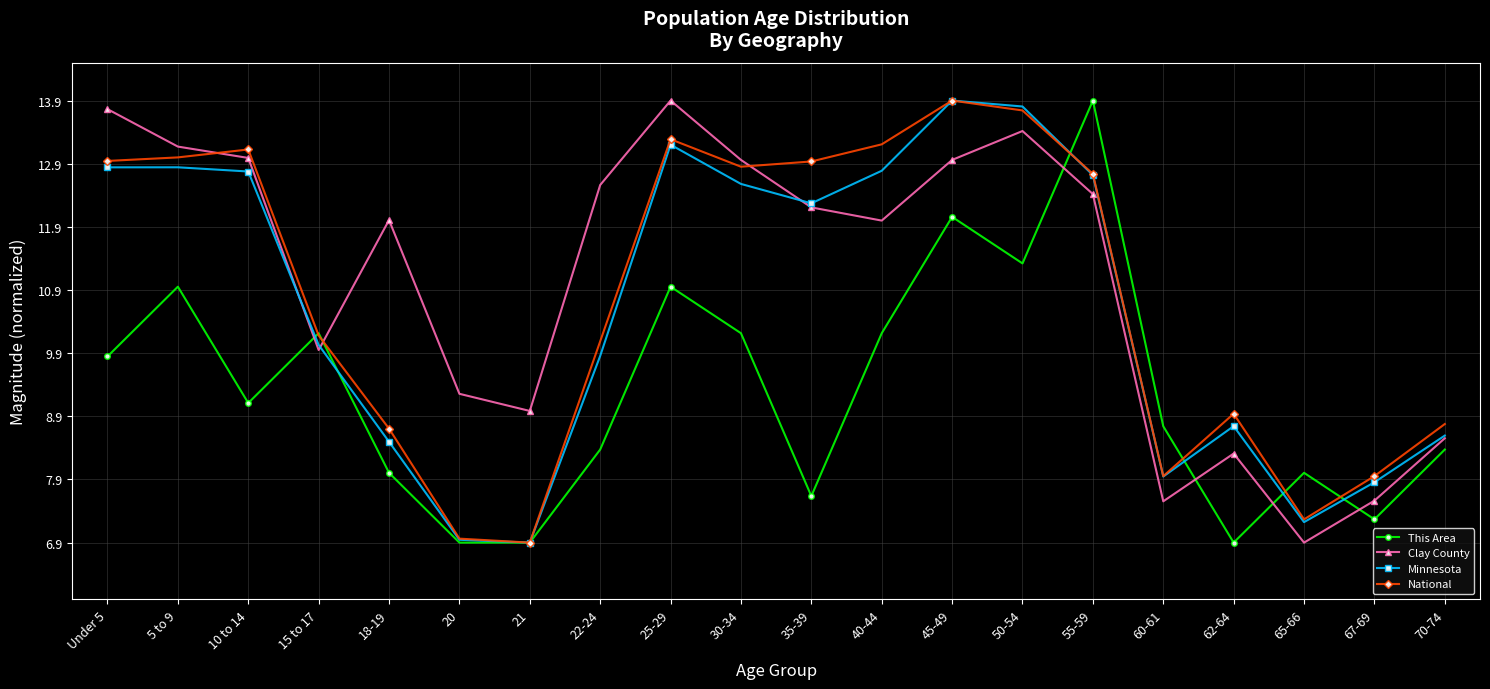

What is the difference between the maximum and minimum values in the National series?

7.0